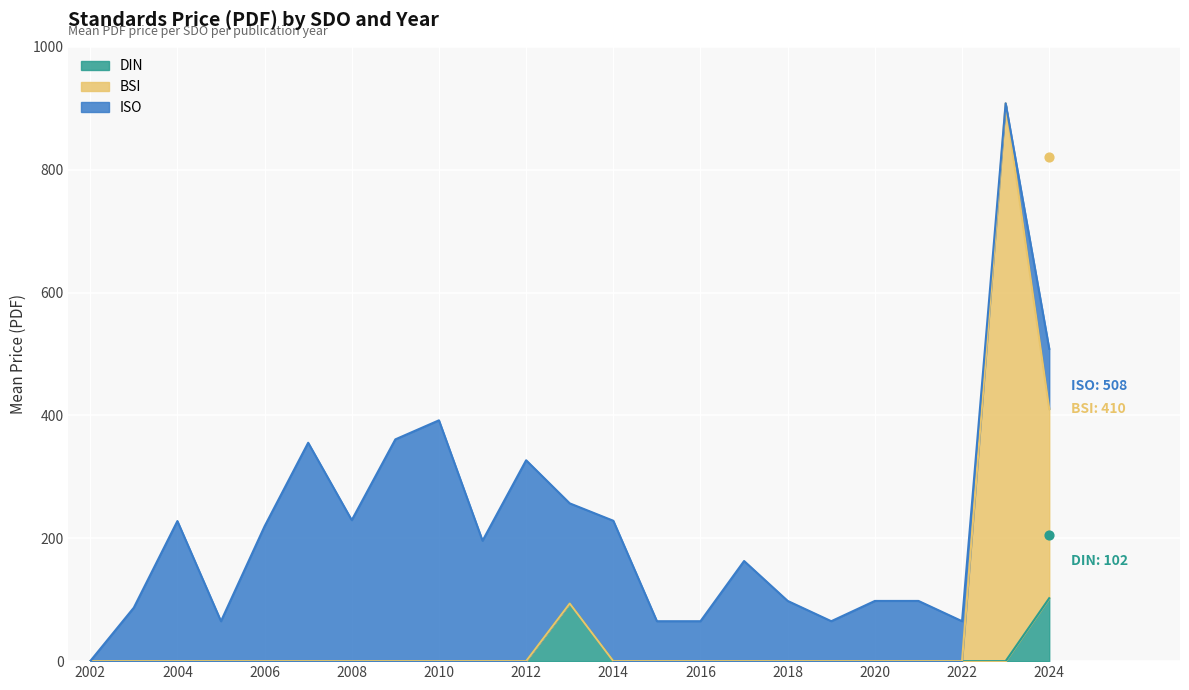

Is the value of DIN at 2014 greater than the value of BSI at 2007?

No